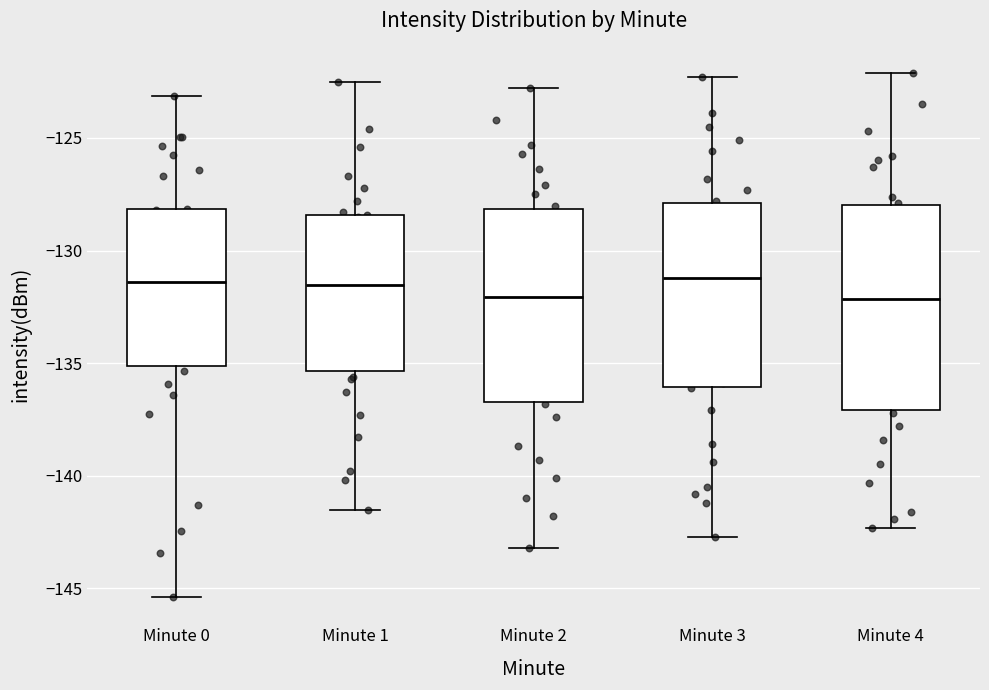

Reading left to right, read every box against the y-axis: the position of its median line, the range the box covers, and the ends of its whiskers. The values are not printed on the chart, so give them approximately, as read against the axis.

Minute 0: median -131.5, box -135.0 to -128.0, whiskers -145.5 to -123.0
Minute 1: median -131.5, box -135.5 to -128.5, whiskers -141.5 to -122.5
Minute 2: median -132.0, box -136.5 to -128.0, whiskers -143.0 to -123.0
Minute 3: median -131.0, box -136.0 to -128.0, whiskers -142.5 to -122.5
Minute 4: median -132.0, box -137.0 to -128.0, whiskers -142.5 to -122.0